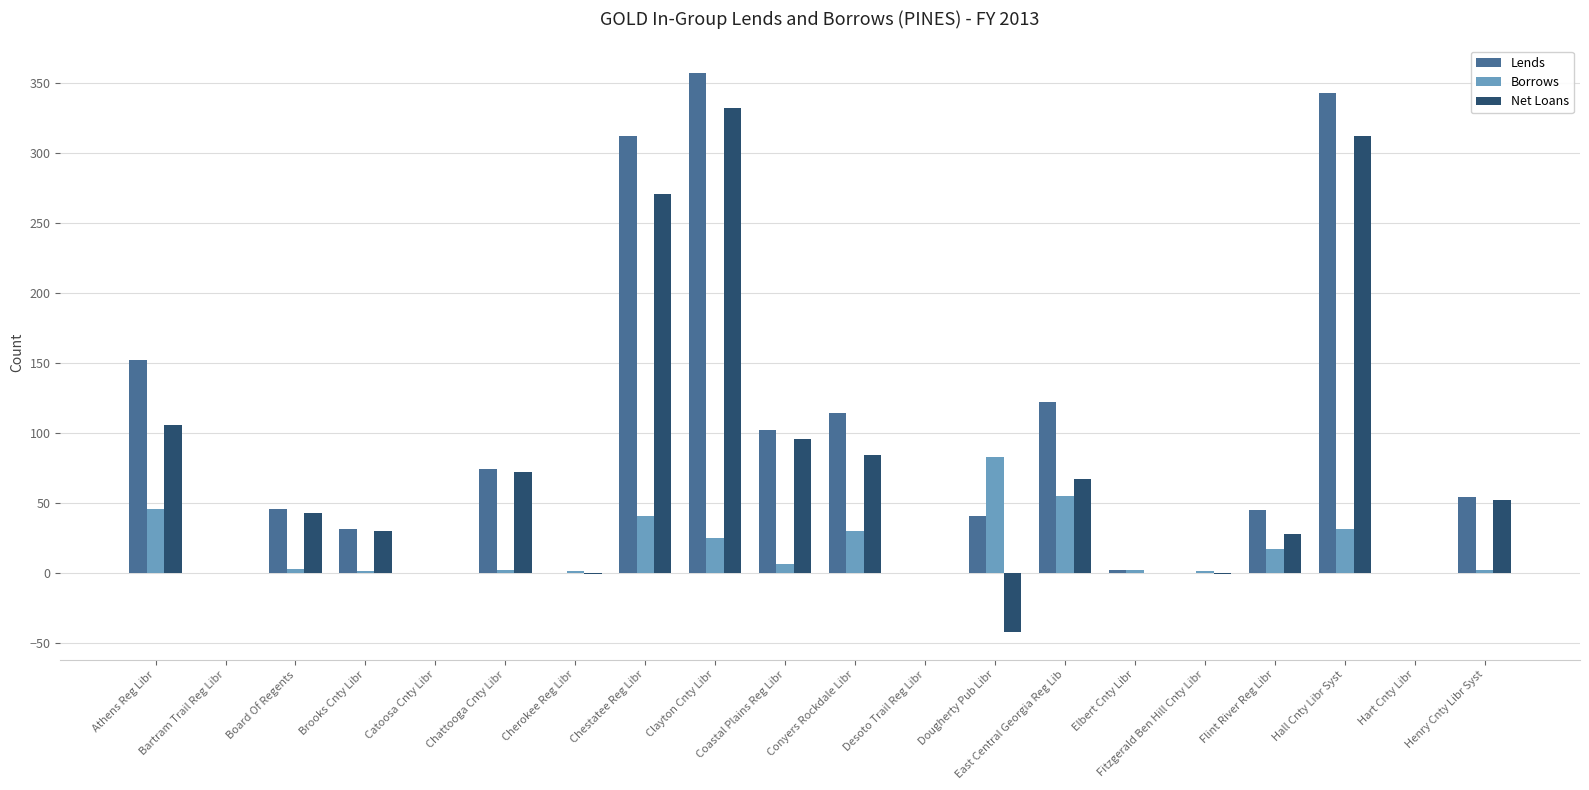

Between Board Of Regents and Desoto Trail Reg Libr, which series saw the biggest shift?

Lends